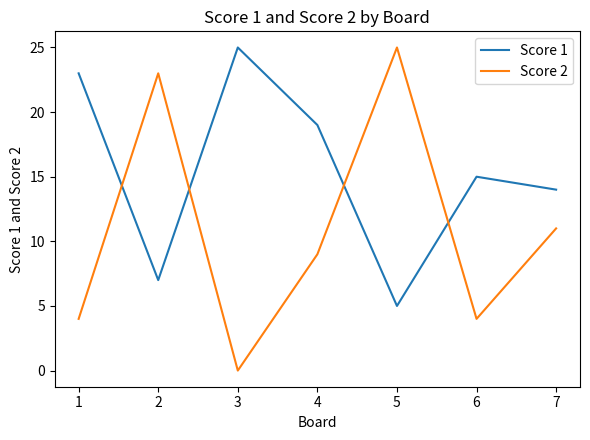

At 2, list the series in order from largest to smallest.

Score 2, Score 1